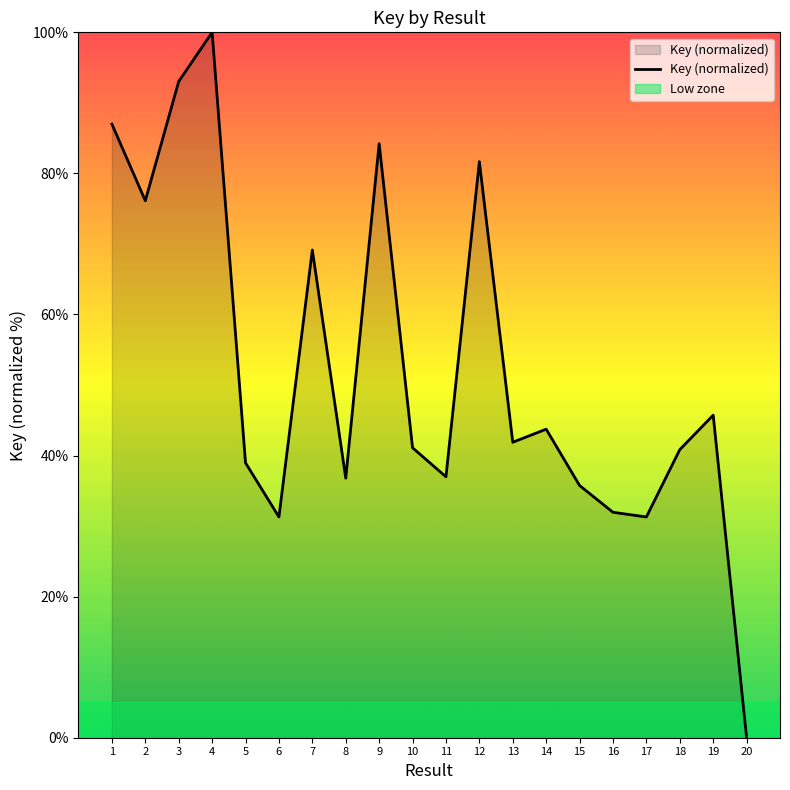

At which category does the data reach its first local peak?

4